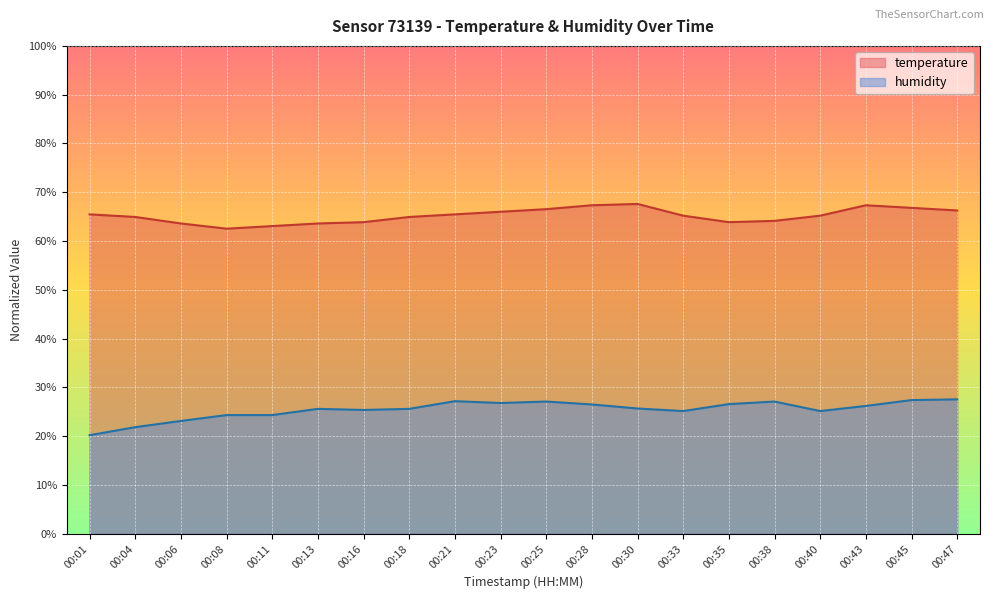

What value does the humidity series have at 00:28?

26.5